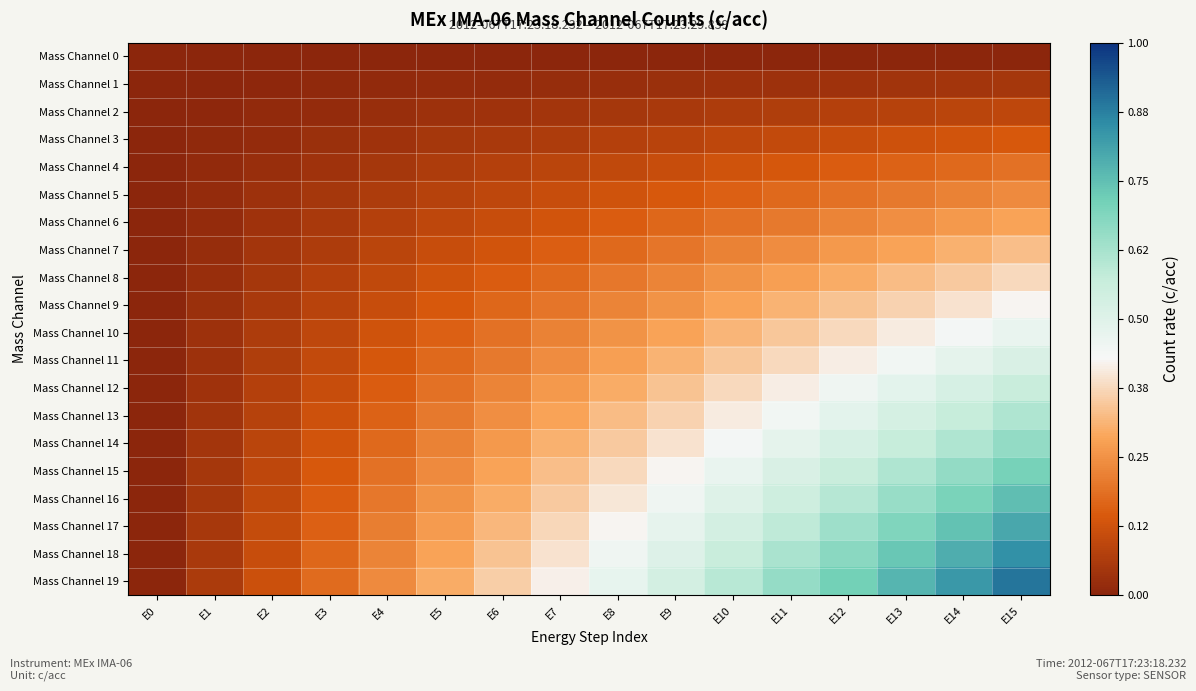

What is the greatest value displayed?

0.9